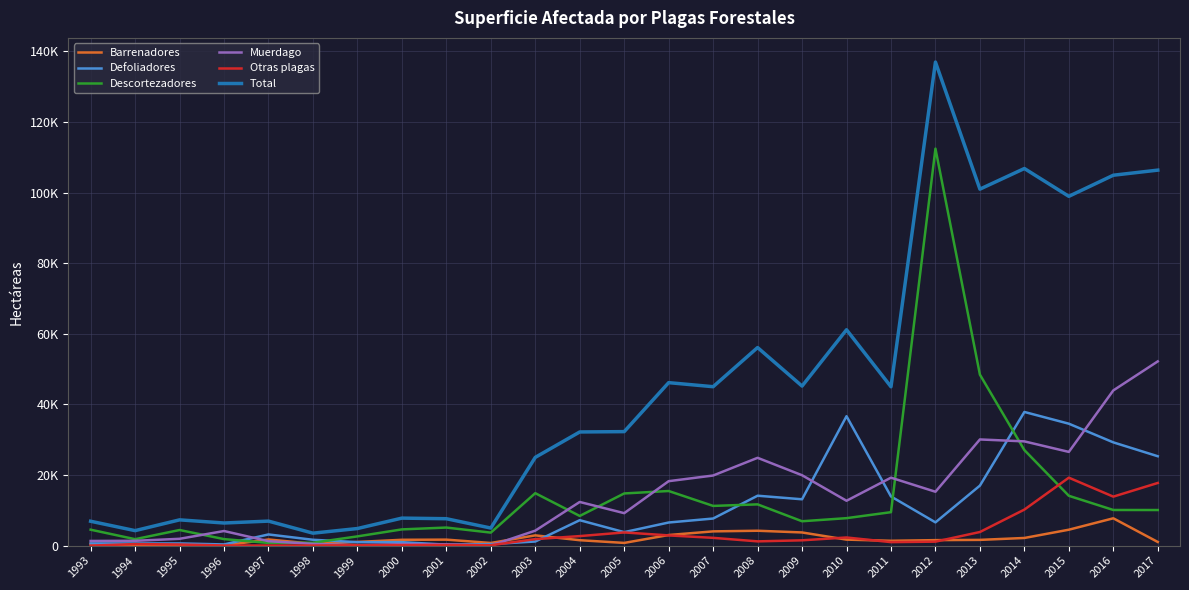

What are all the series names shown in the legend?

Barrenadores, Defoliadores, Descortezadores, Muerdago, Otras plagas, Total